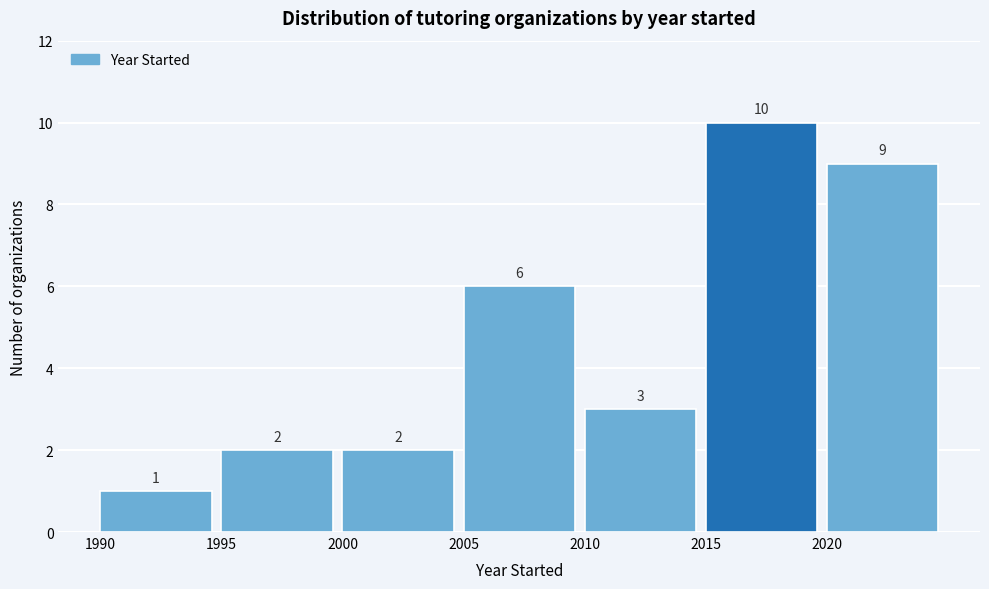

Over which range of the x-axis is the bar tallest?

2015 to 2020